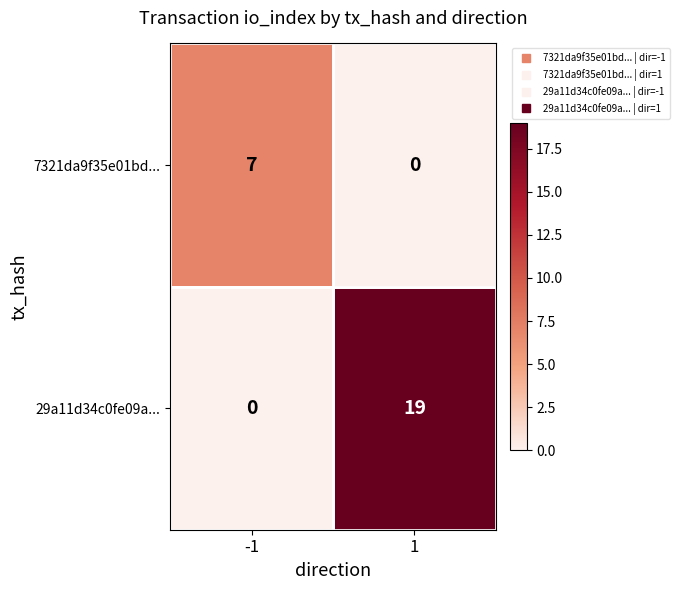

At which category is the sum across all series the highest?

1